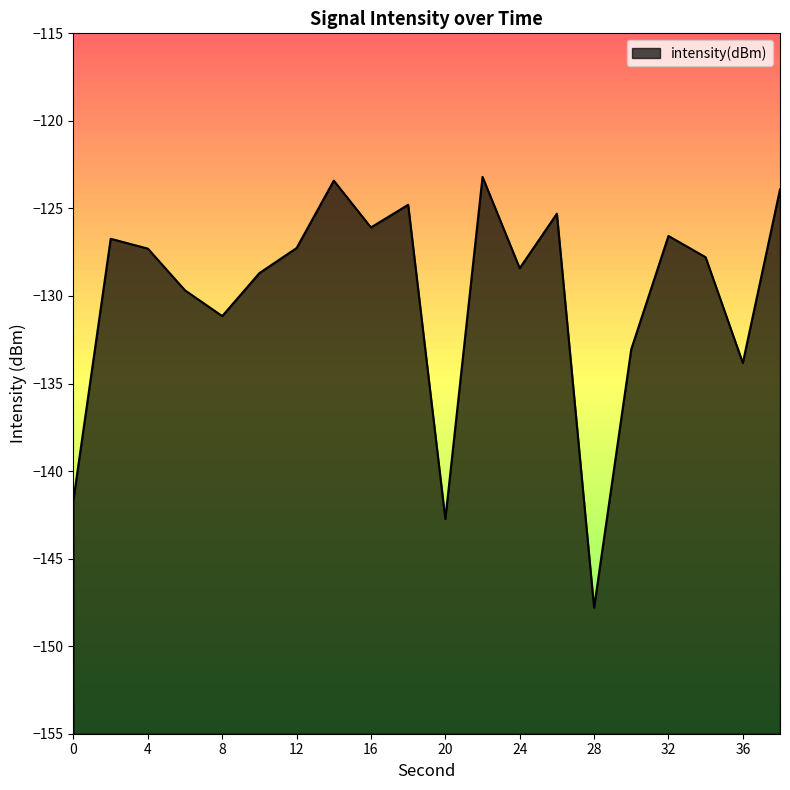

Which category has the highest value across all series?

22